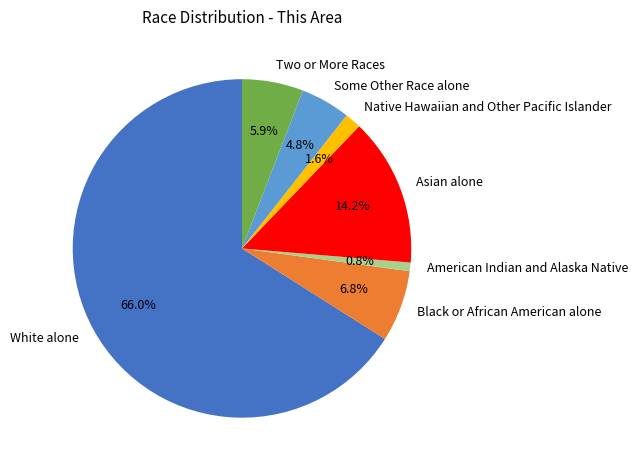

Is the sum of Native Hawaiian and Other Pacific Islander and Asian alone greater than half?

No